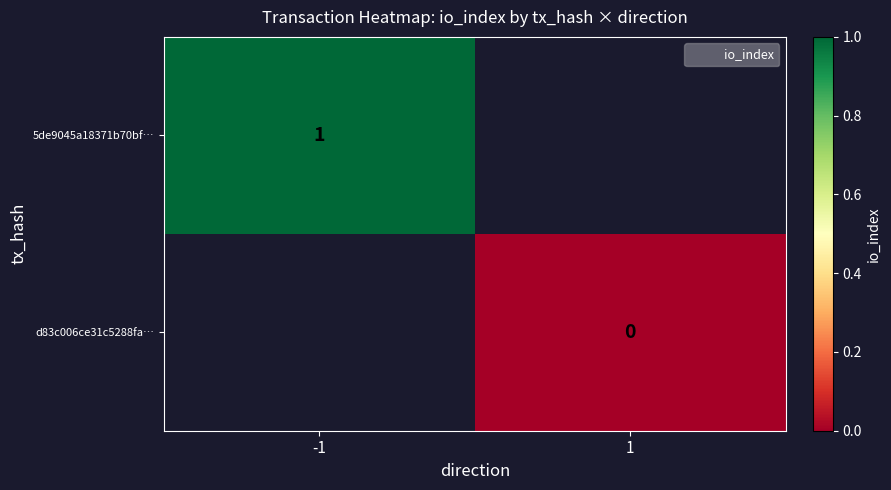

Rank the categories by d83c006ce31c5288fa… value from highest to lowest.

-1, 1